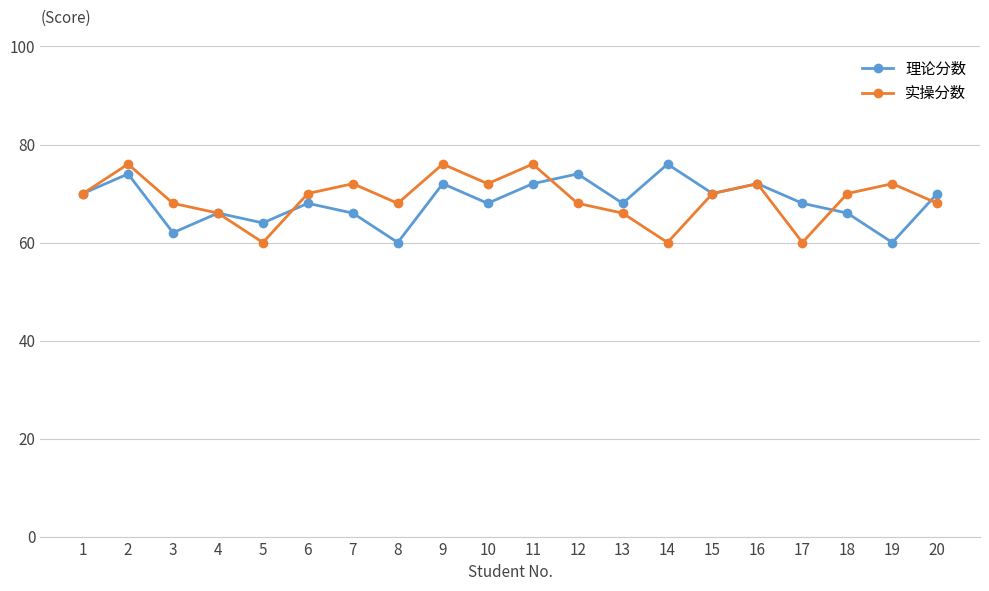

Is it true that 实操分数 equals 39 at 11?

False